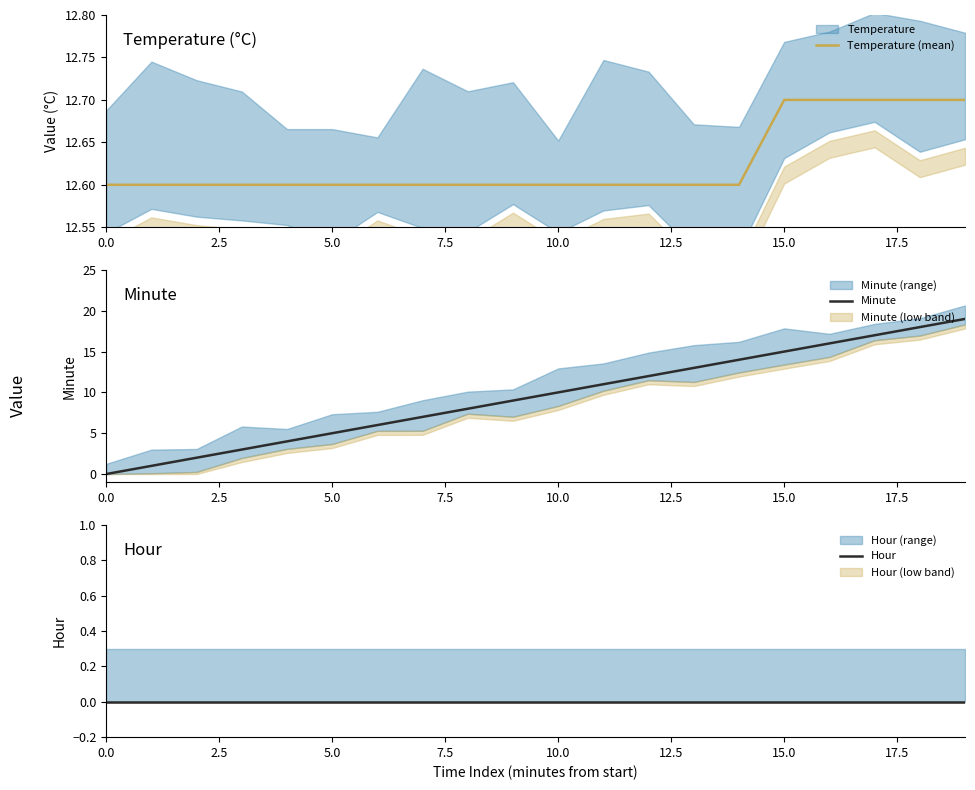

What is the difference between the maximum and minimum values in the Minute series?

19